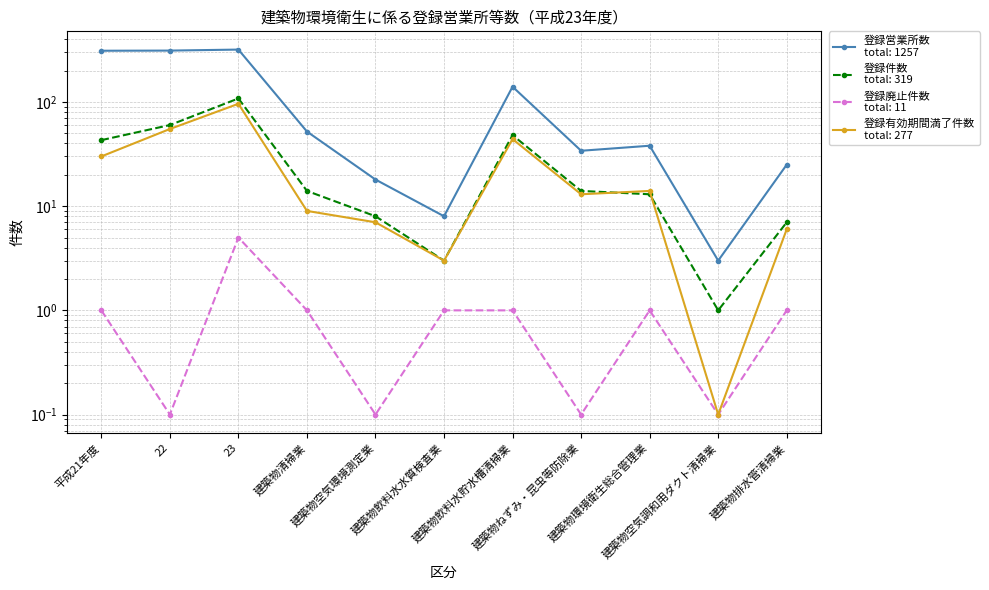

At 平成21年度, list the series in order from smallest to largest.

登録廃止件数, 登録有効期間満了件数, 登録件数, 登録営業所数